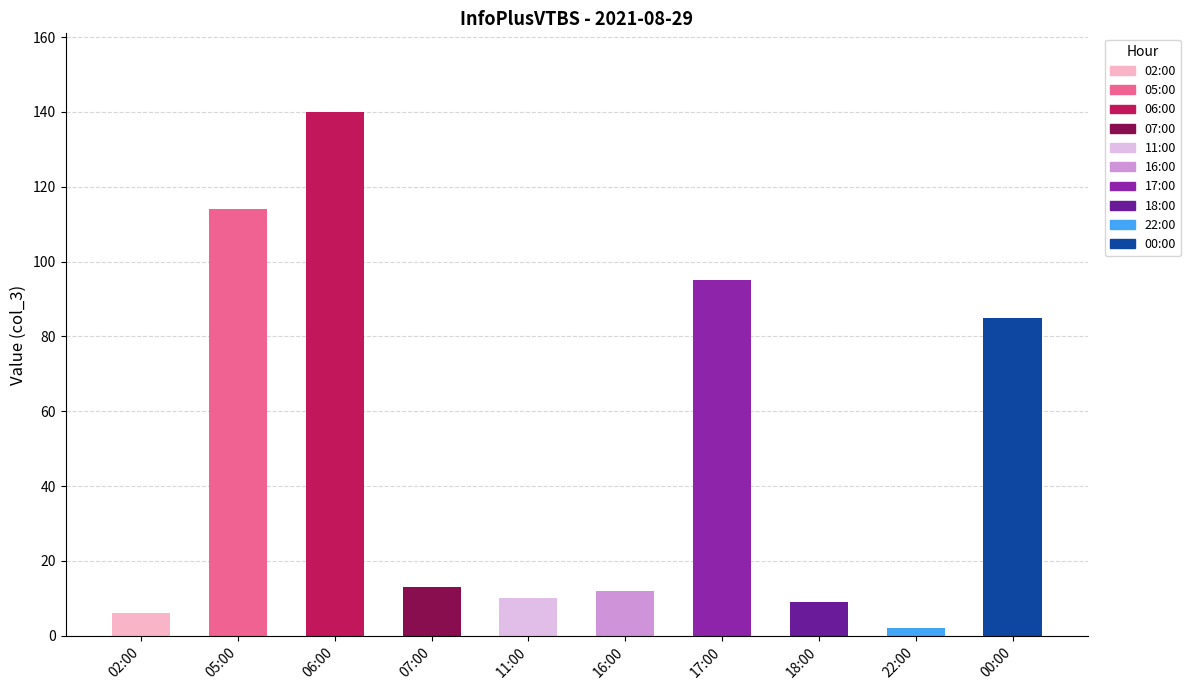

What is the sum of all values?

486